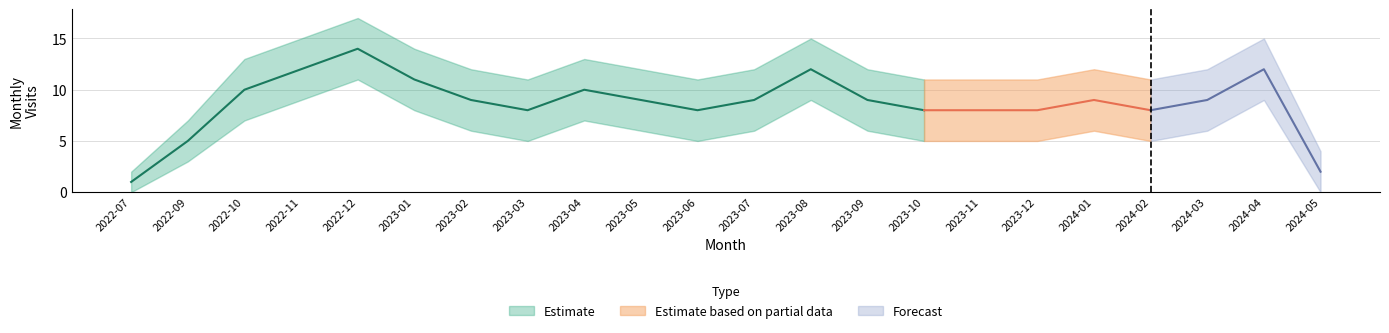

True or false: visit_lower has more than 0 interior local peaks.

True